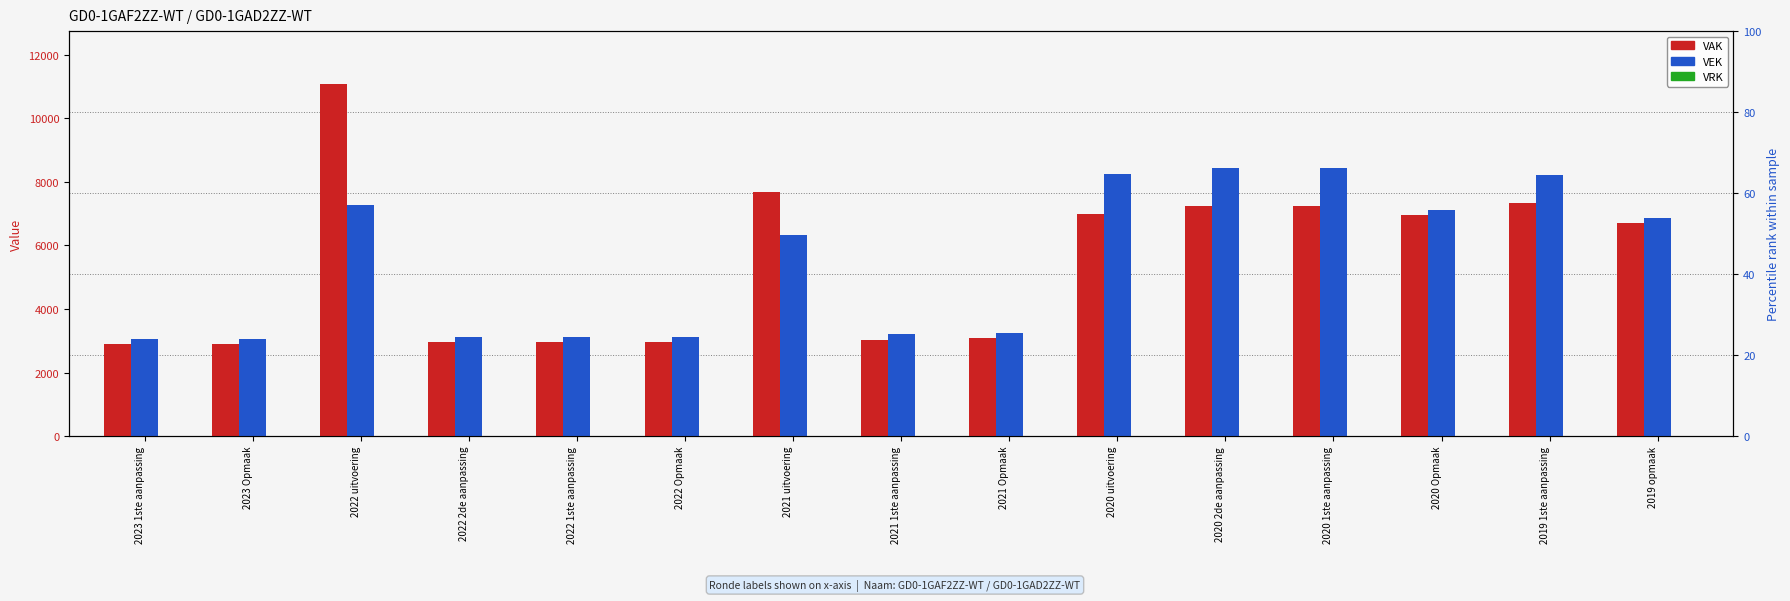

How many categories are shown in the chart?

15